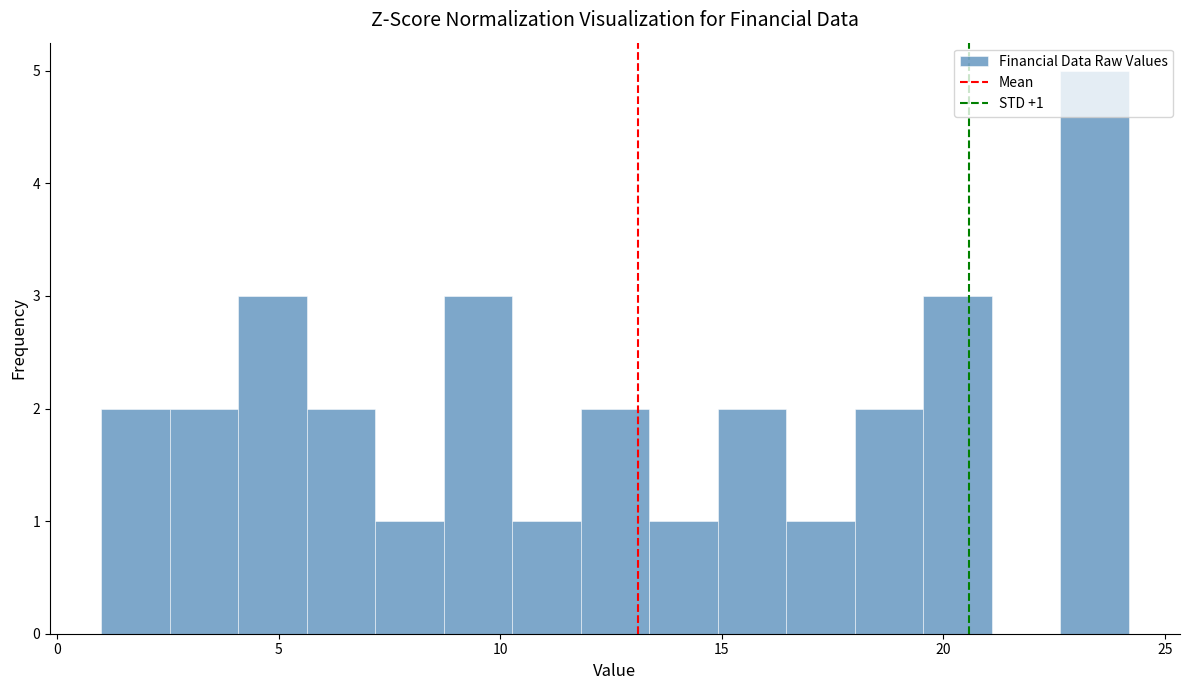

Read against the x-axis, roughly where is the centre of the tallest bar?

23.5